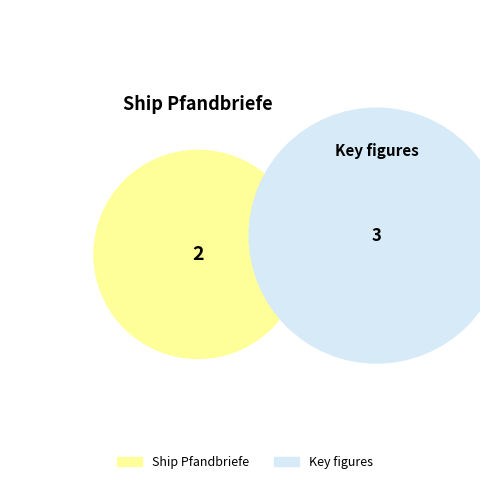

To the nearest percent, what is the combined percentage of Ship Pfandbriefe and Key figures?

100%